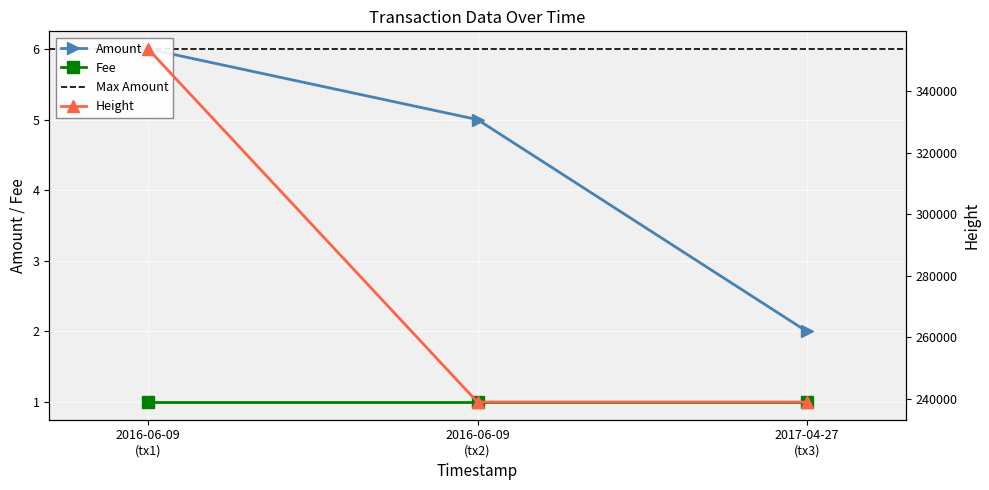

What is the minimum value shown in the chart?

2